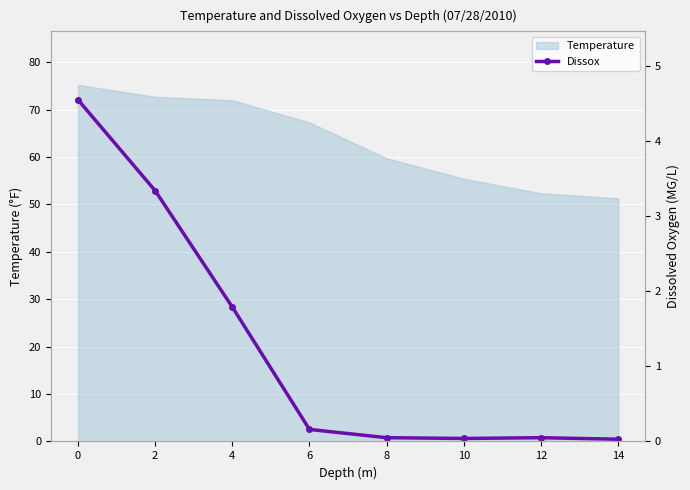

Where is the data nearest to the value 2?

4